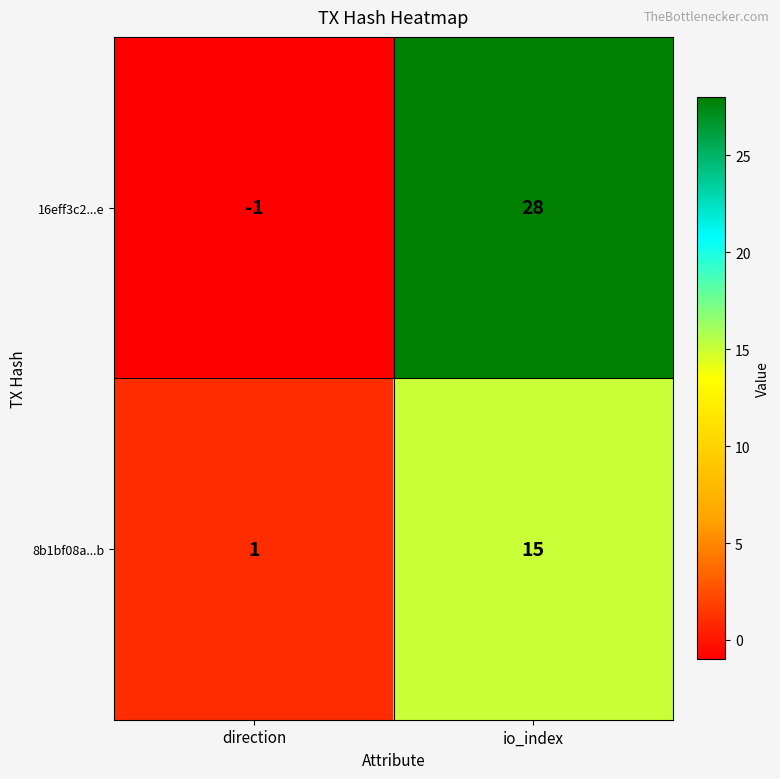

What is the sum of the 8b1bf08a...b values at io_index and direction?

16